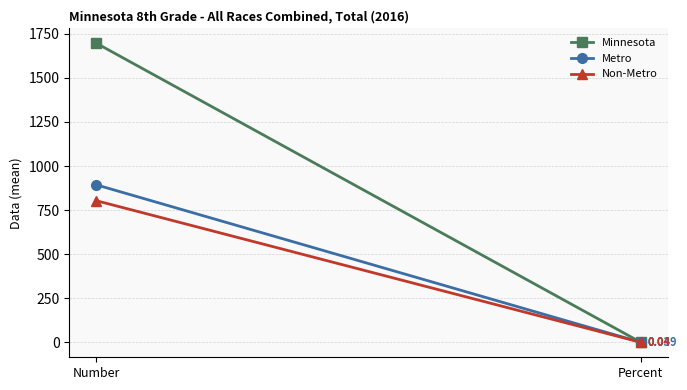

Which series has the largest range (max minus min)?

Minnesota